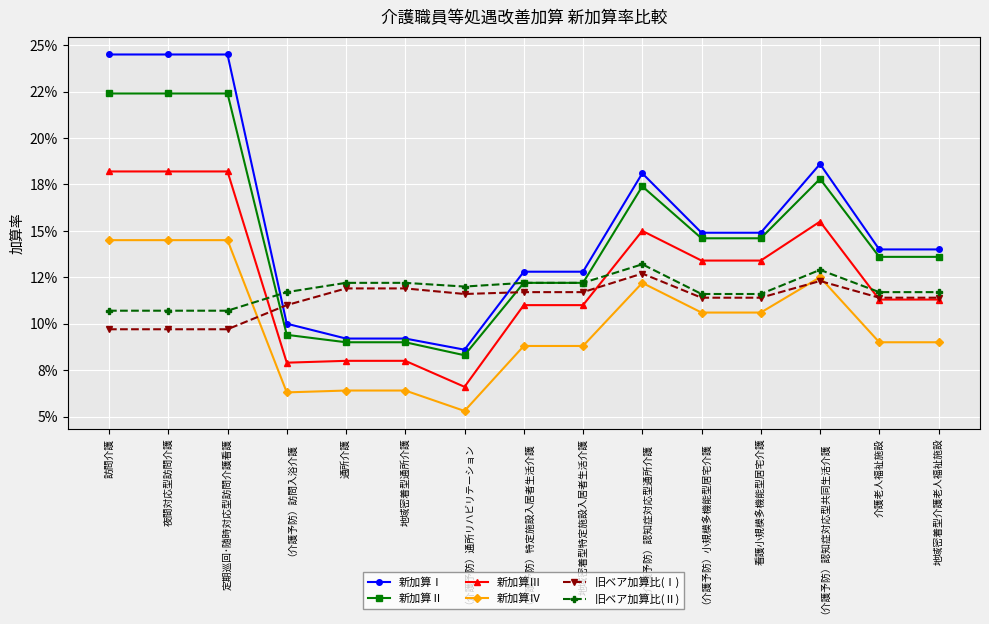

At 地域密着型介護老人福祉施設, list the series in order from smallest to largest.

新加算Ⅳ, 新加算Ⅲ, 旧ベア加算比(Ⅰ), 旧ベア加算比(Ⅱ), 新加算Ⅱ, 新加算Ⅰ